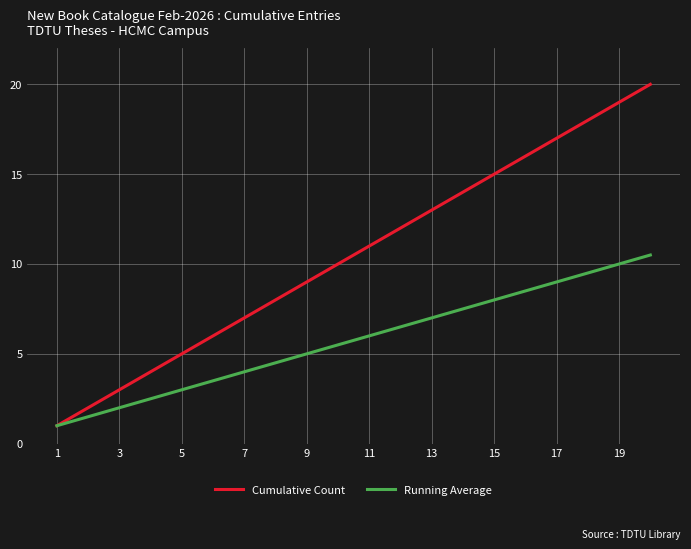

List the series in order of their overall mean, highest first.

Cumulative Count, Running Average